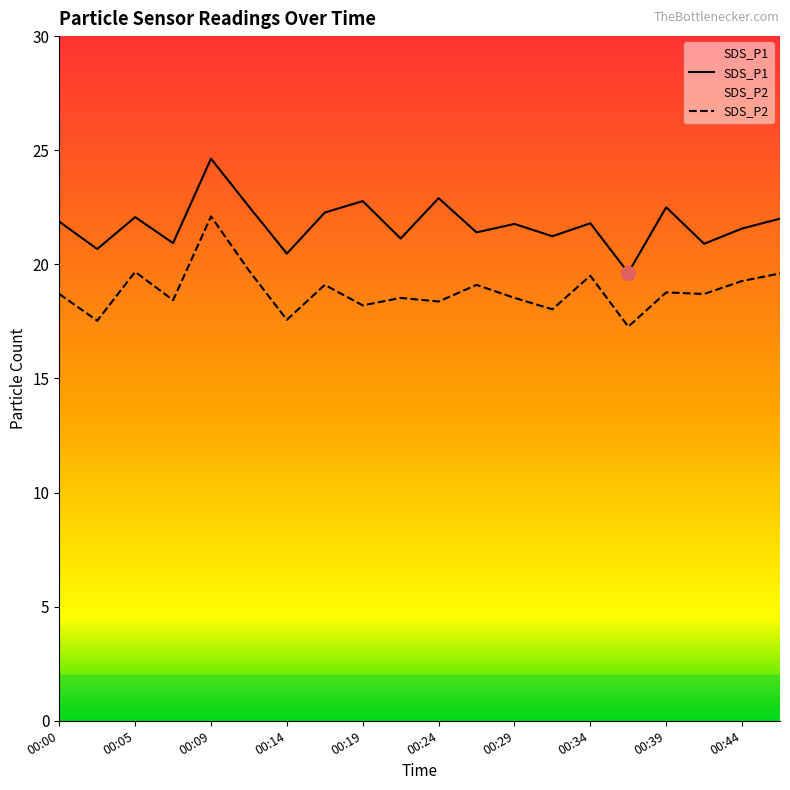

What is the minimum value for SDS_P2?

17.3